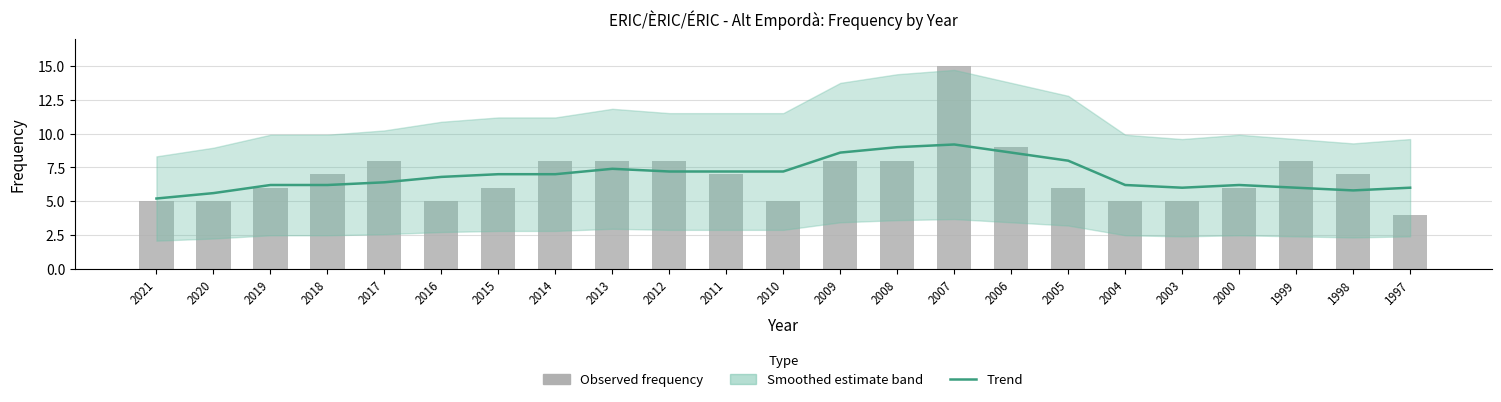

What is the sum of the Trend values at 2000 and 2010?

13.4